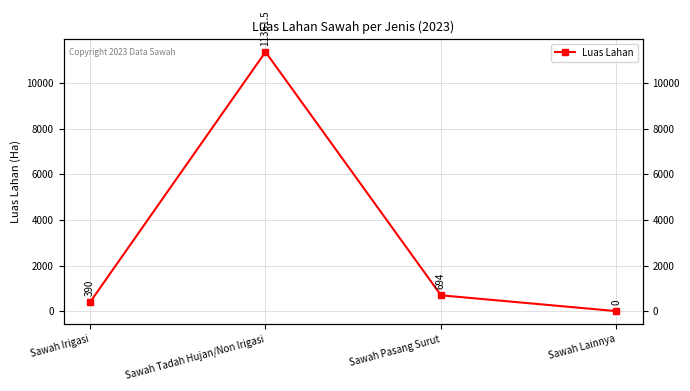

List the labels in order of value, largest first.

Sawah Tadah Hujan/Non Irigasi, Sawah Pasang Surut, Sawah Irigasi, Sawah Lainnya